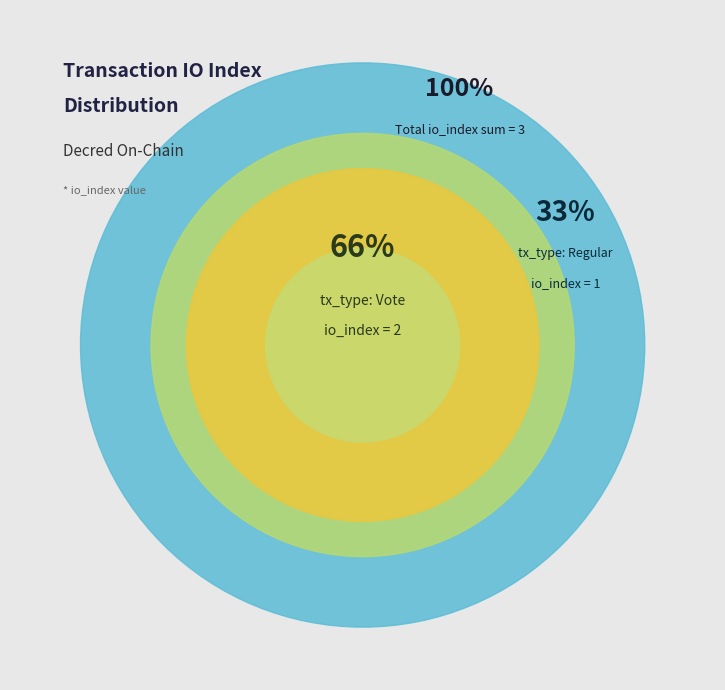

What percentage do Vote (index 2) and Regular (index 1) together represent?

100.0%